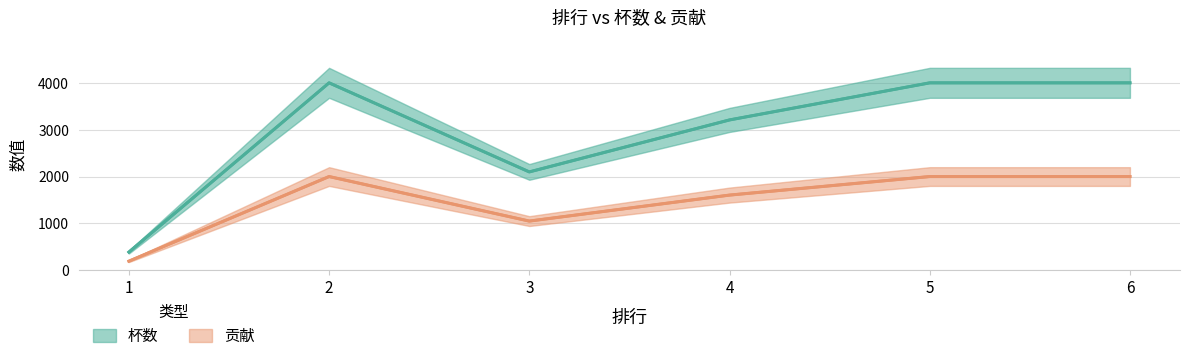

Is it true that 贡献 equals 193 at 1?

True